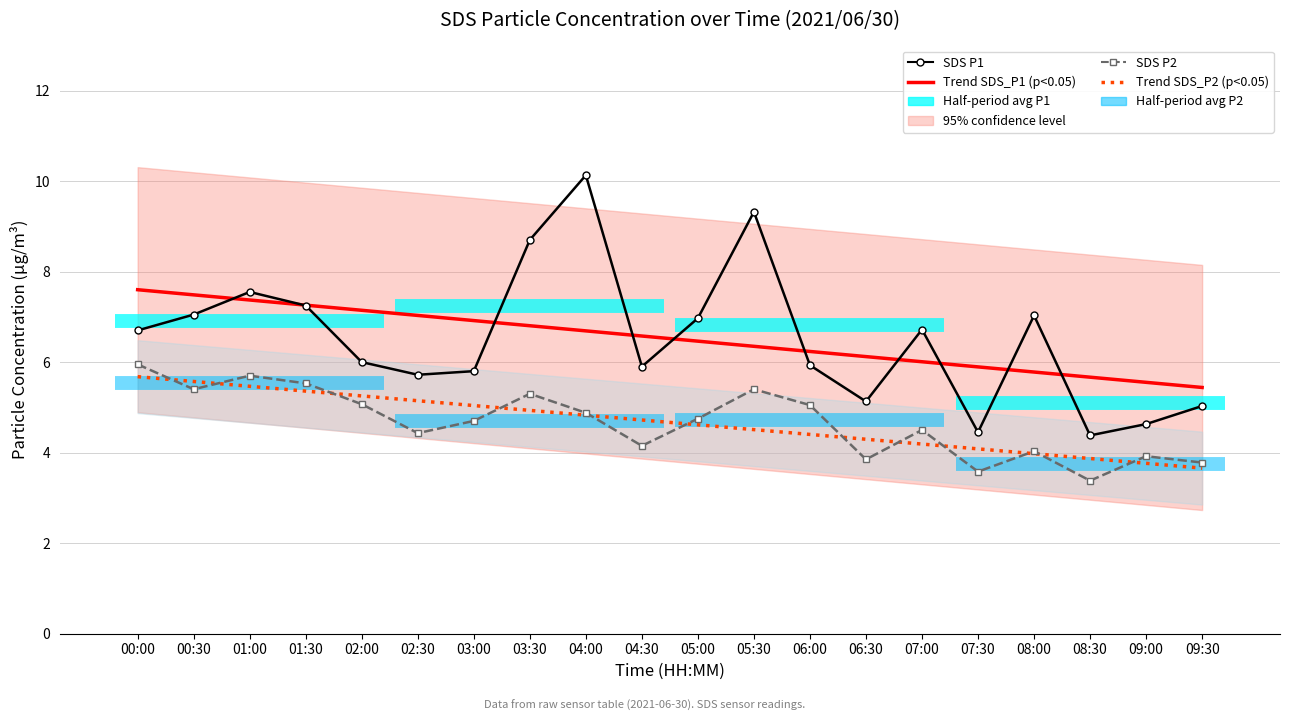

True or false: SDS P2 has more than 1 points higher than both neighbors.

True